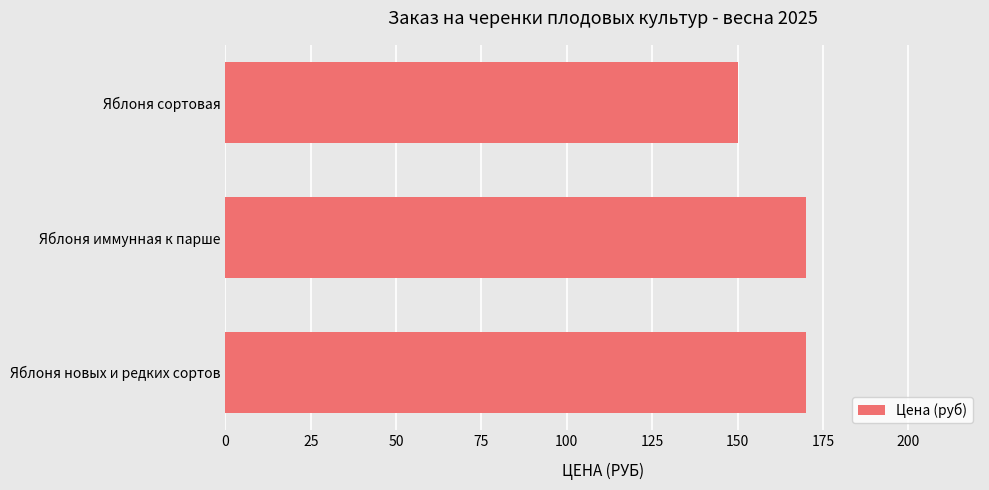

What is the minimum value shown in the chart?

150